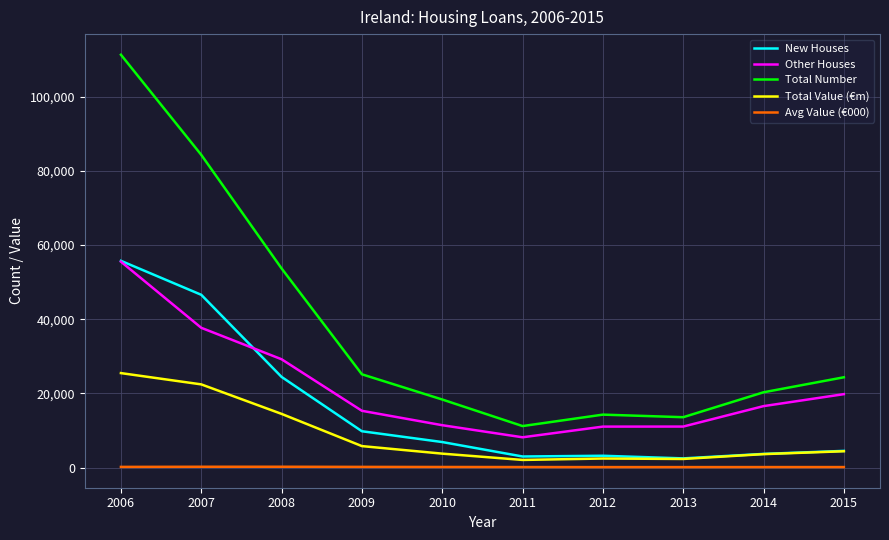

Where does the Other Houses series first go above 16599?

2006